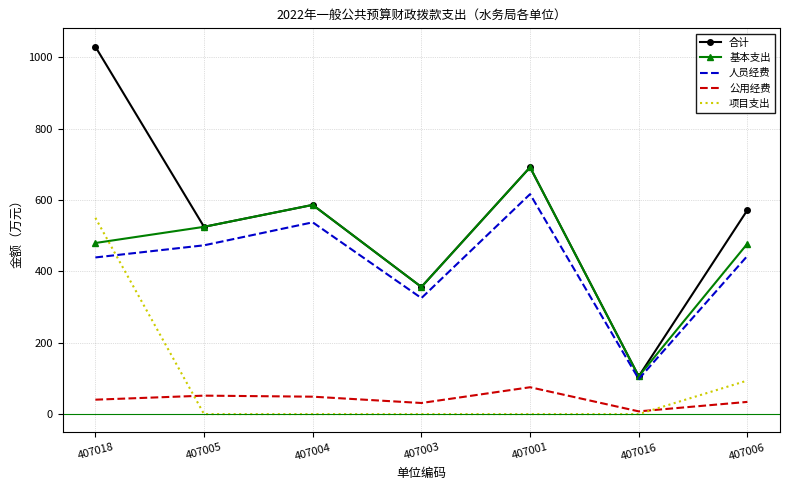

The value of 公用经费 at 407005 is 51.8. True or false?

True